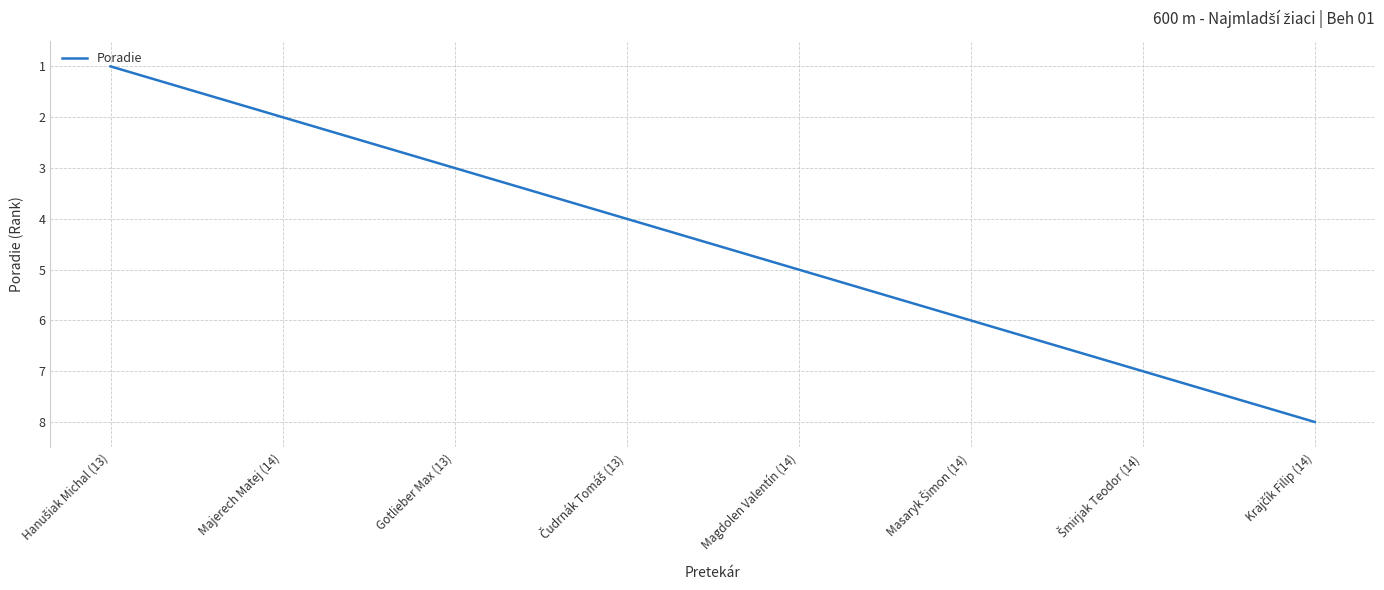

The value at Gotlieber Max (13) is 5. True or false?

False